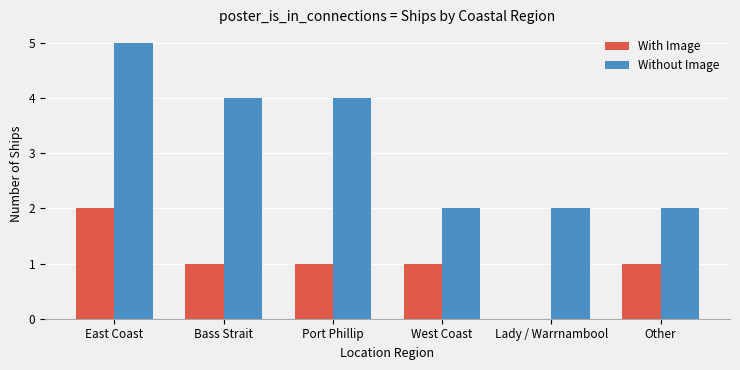

What is the sum of all Without Image values?

19